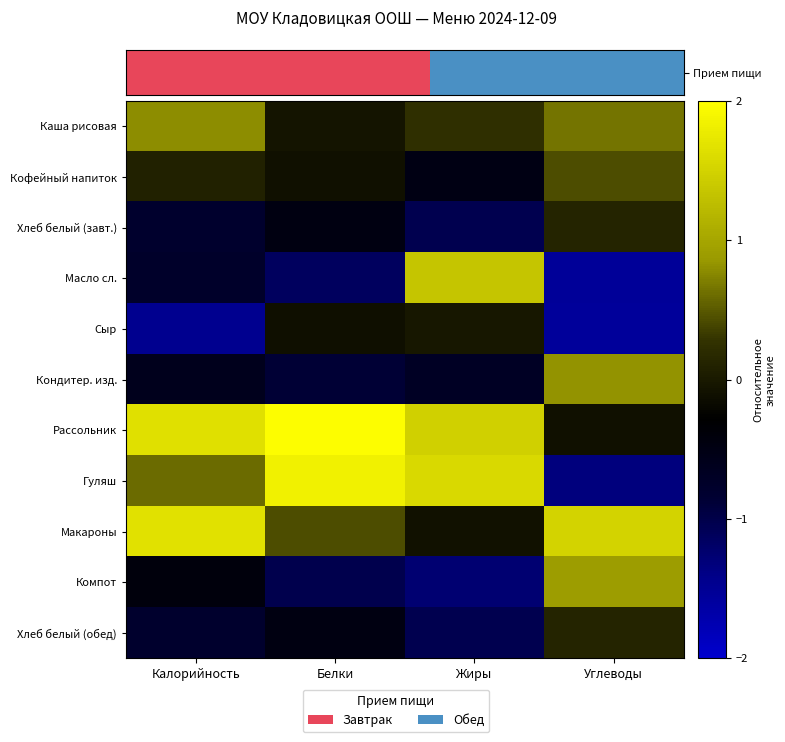

What is the smallest value displayed?

-1.6